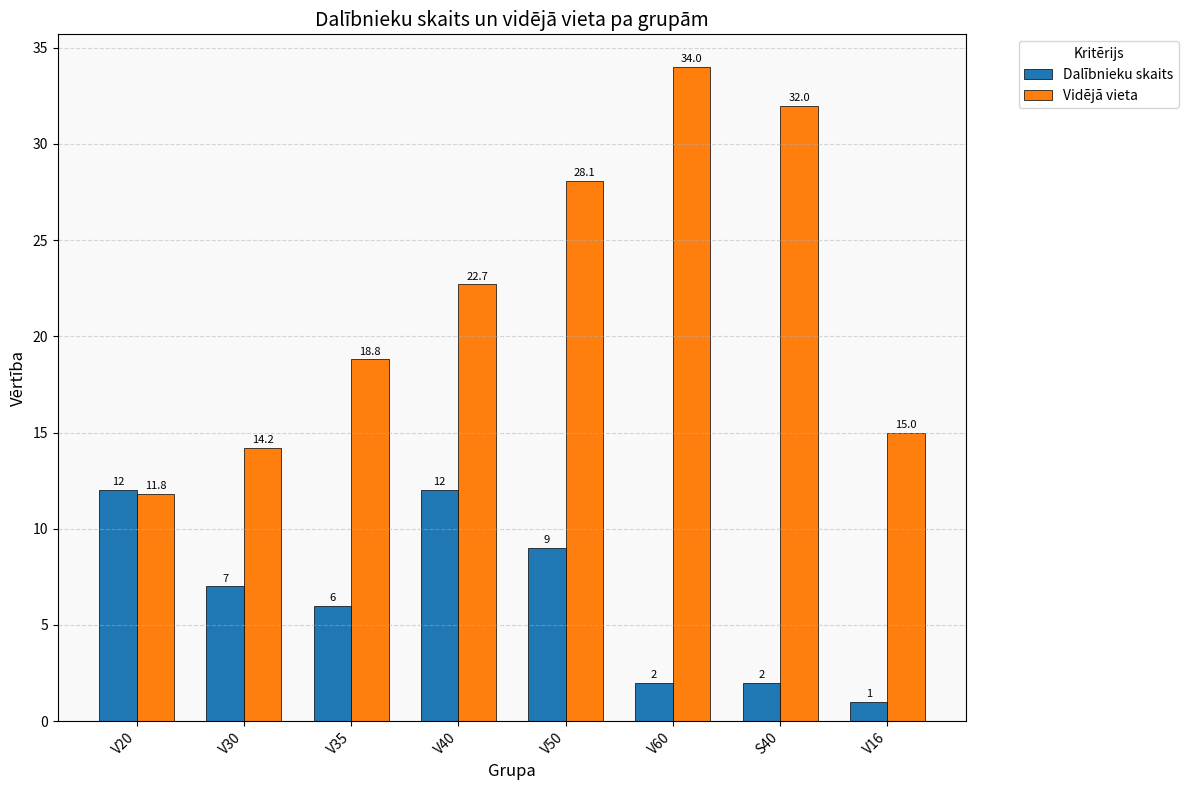

What is the sum of all Dalībnieku skaits values?

51.0